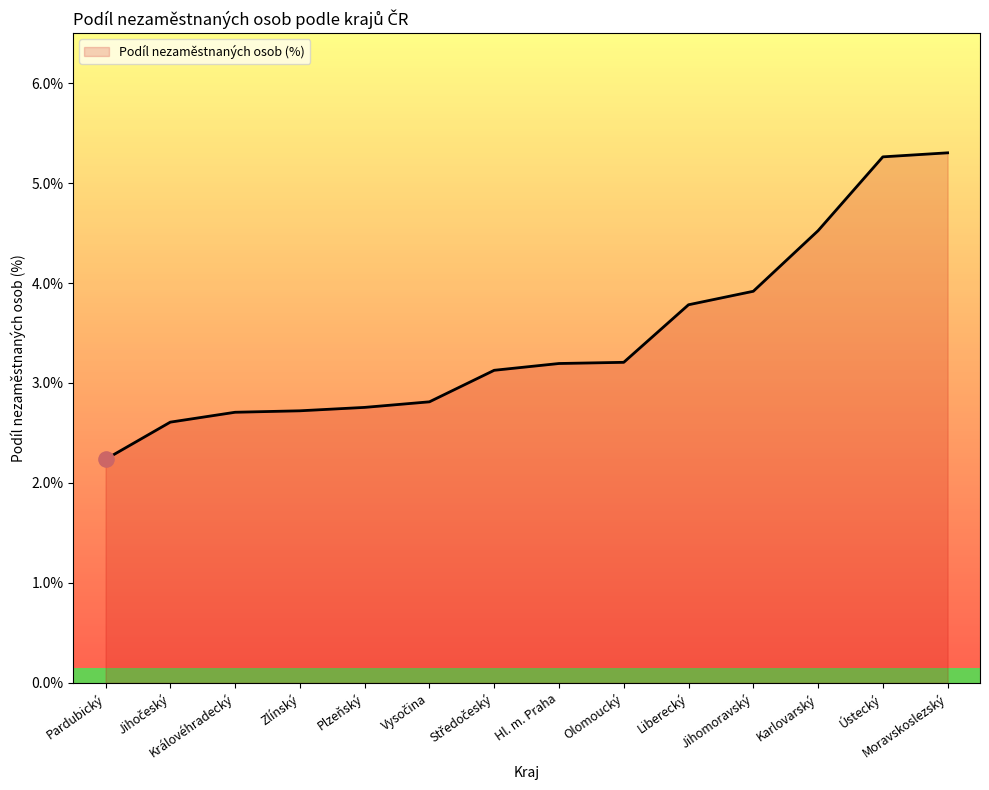

What is the change in value from Jihomoravský to Moravskoslezský?

+1.4